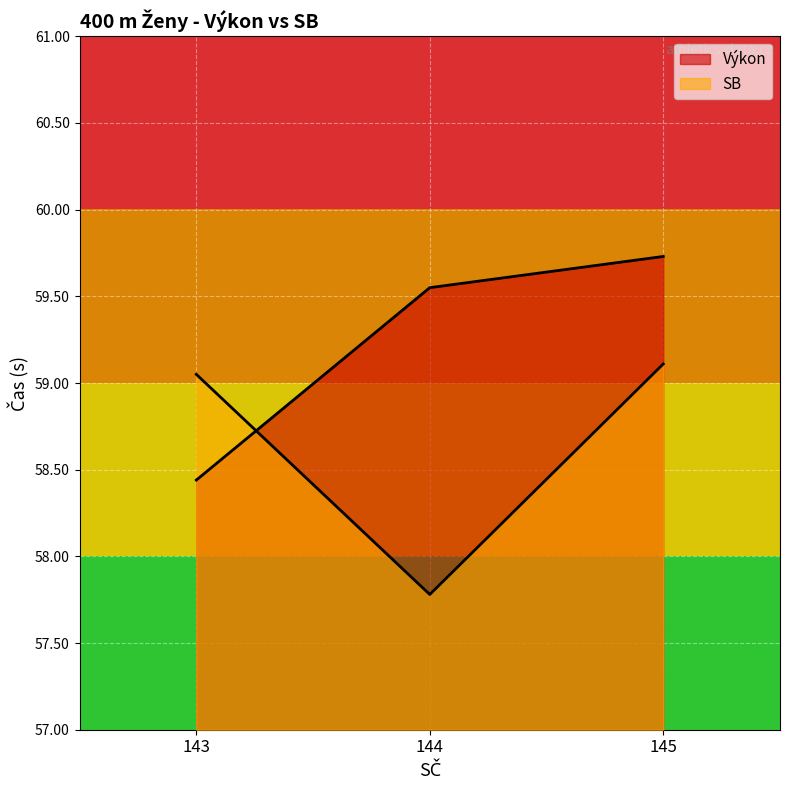

Rank the series by their maximum value, from lowest to highest.

SB, Výkon